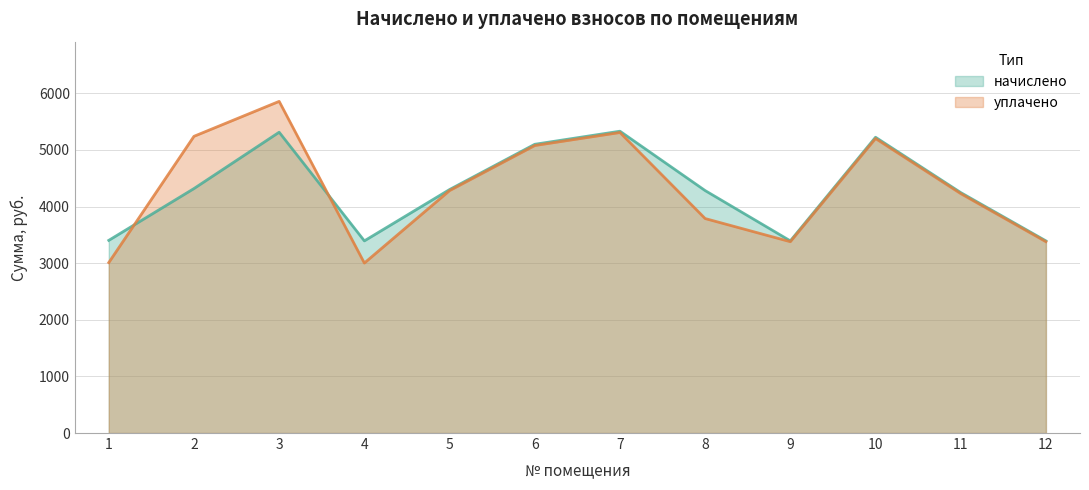

What is the total value across all series at 6?

10175.9